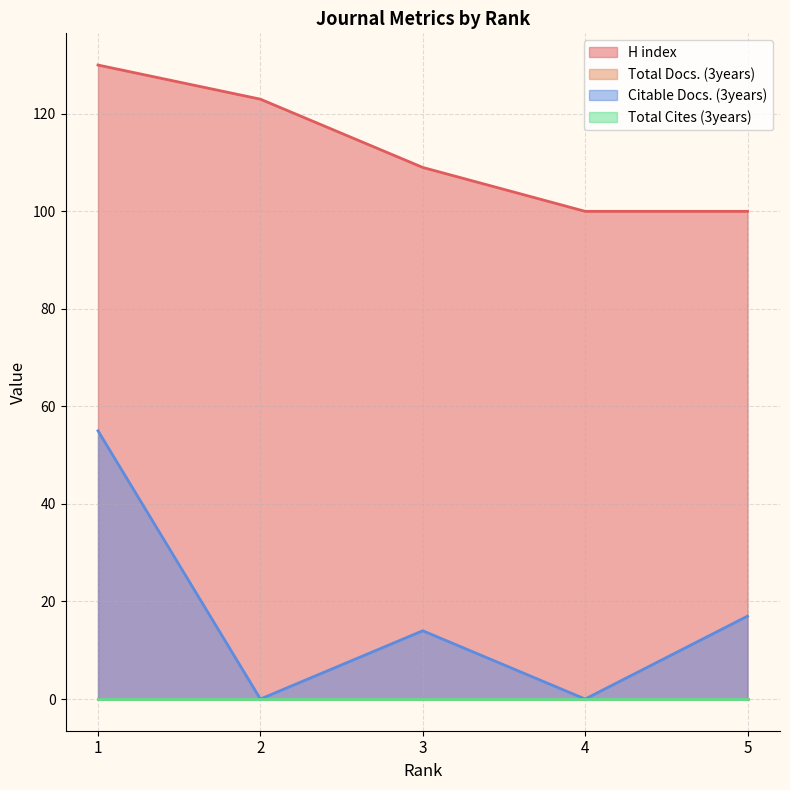

Does the chart have visible grid lines?

Yes